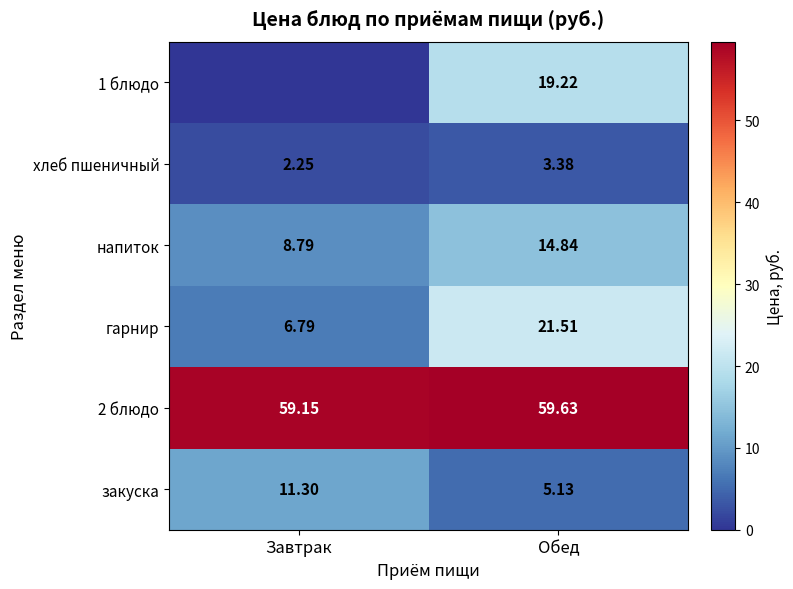

At which category is the sum across all series the highest?

Обед